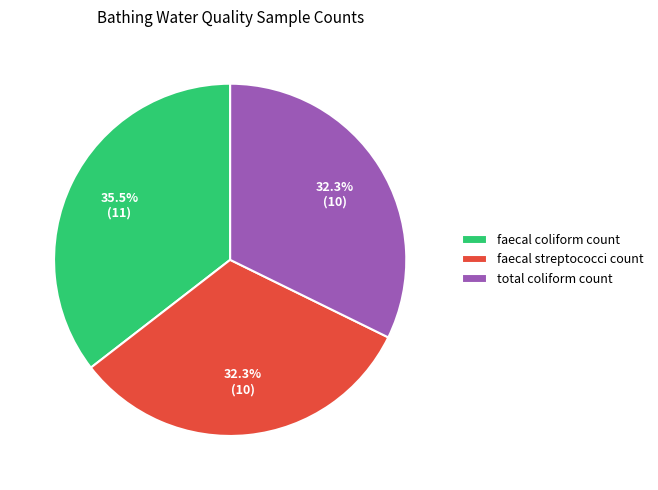

How many segments does this pie chart have?

3